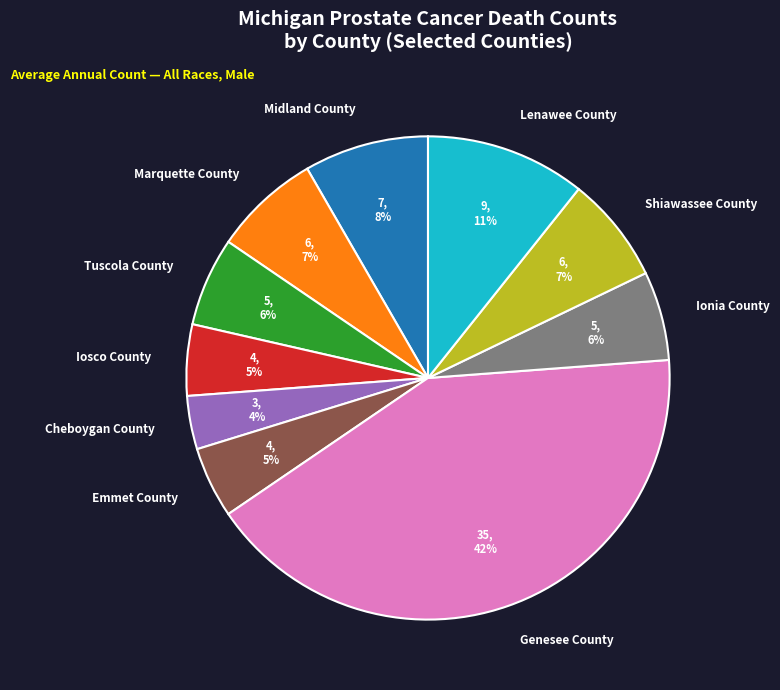

What percentage is the Midland County slice, to the nearest percent?

8%